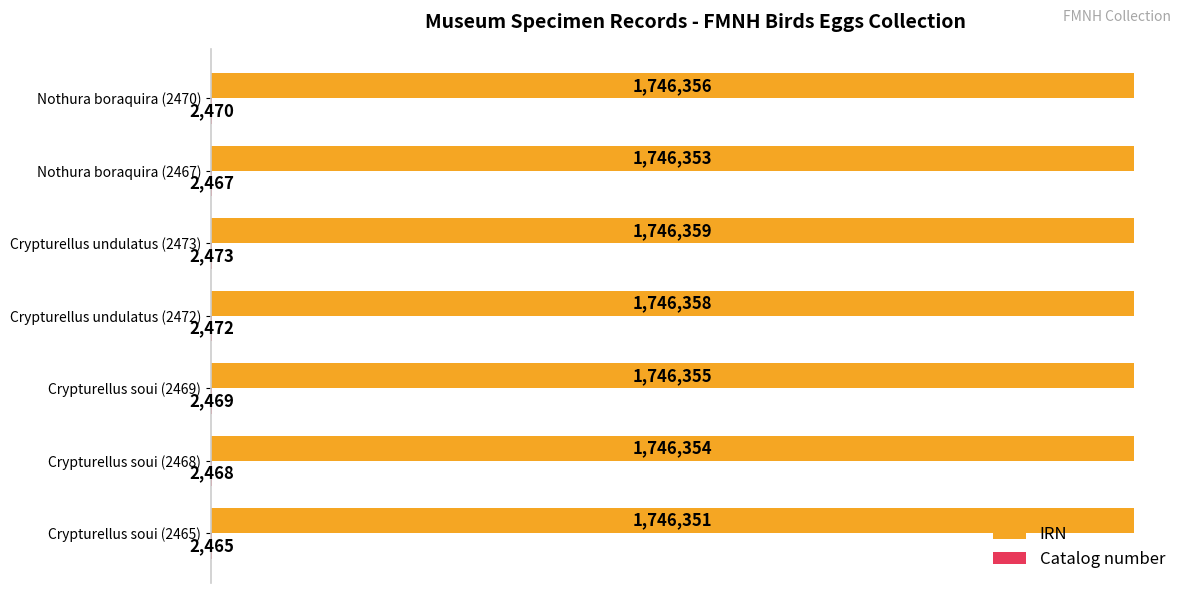

What is the difference between the maximum and minimum values in the IRN series?

8